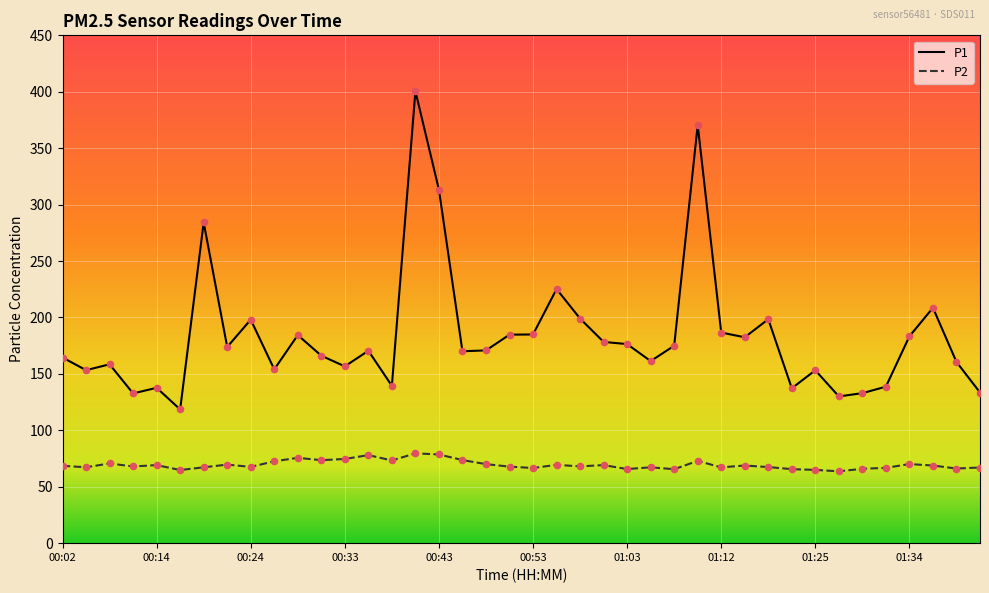

Which series has the largest total across all categories?

P1